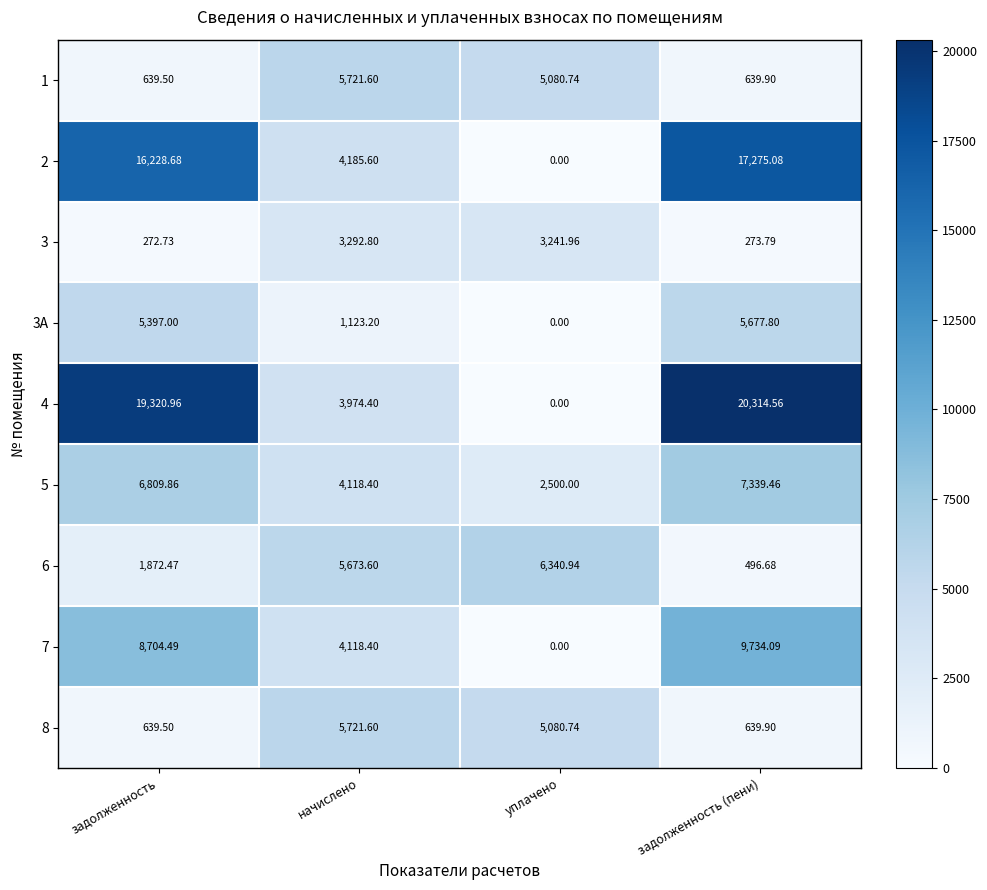

At which label does 2 reach its minimum?

уплачено